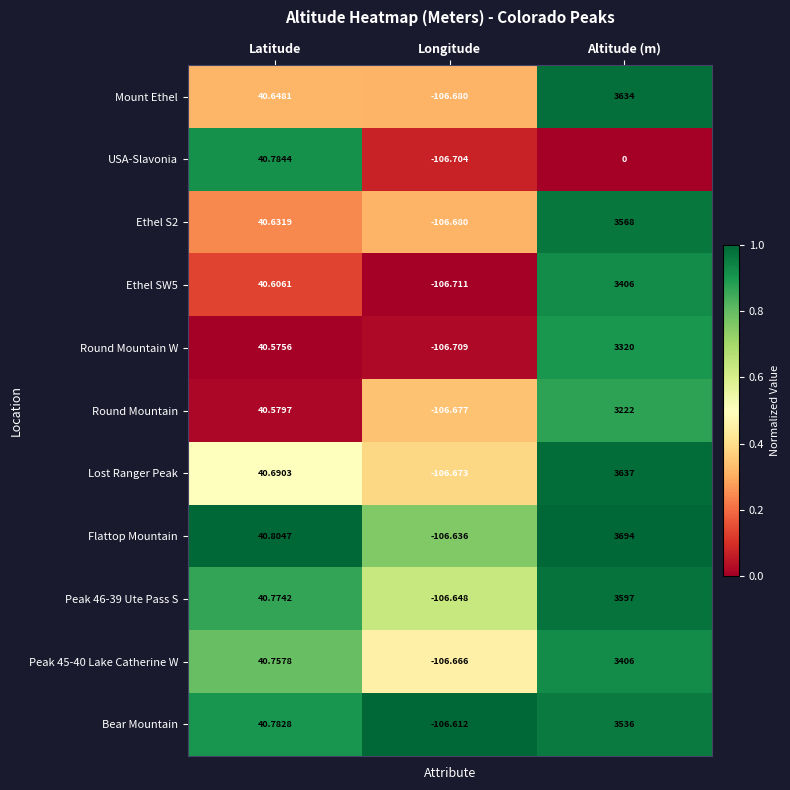

How many distinct data groups are displayed?

11